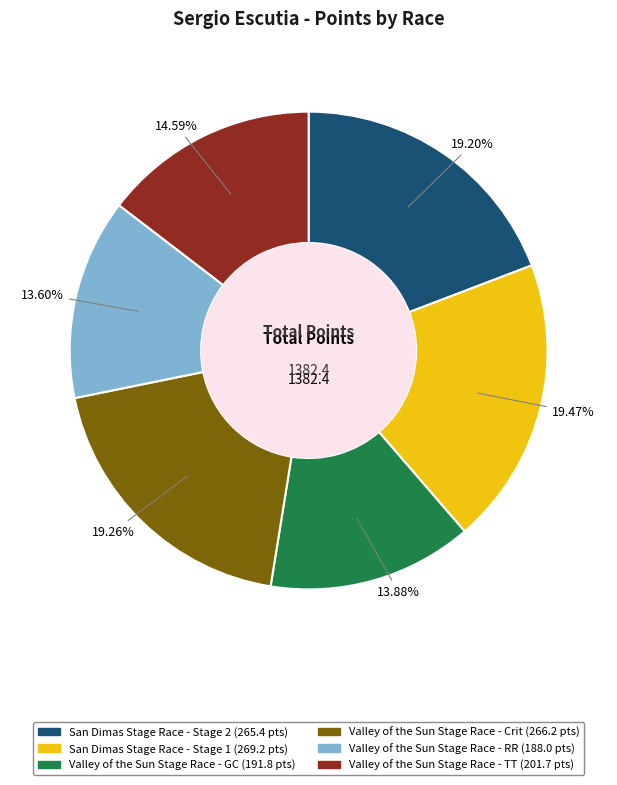

How many segments does this pie chart have?

6